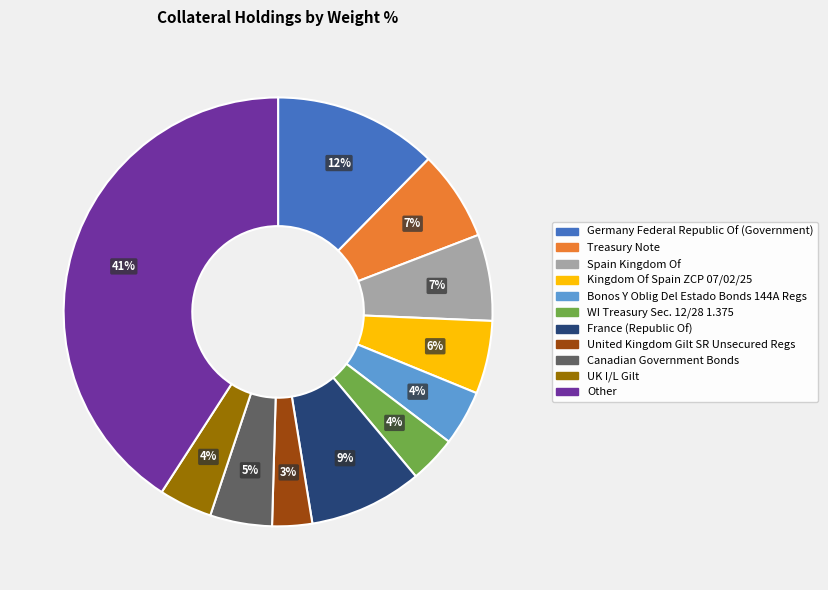

How many segments does this pie chart have?

11